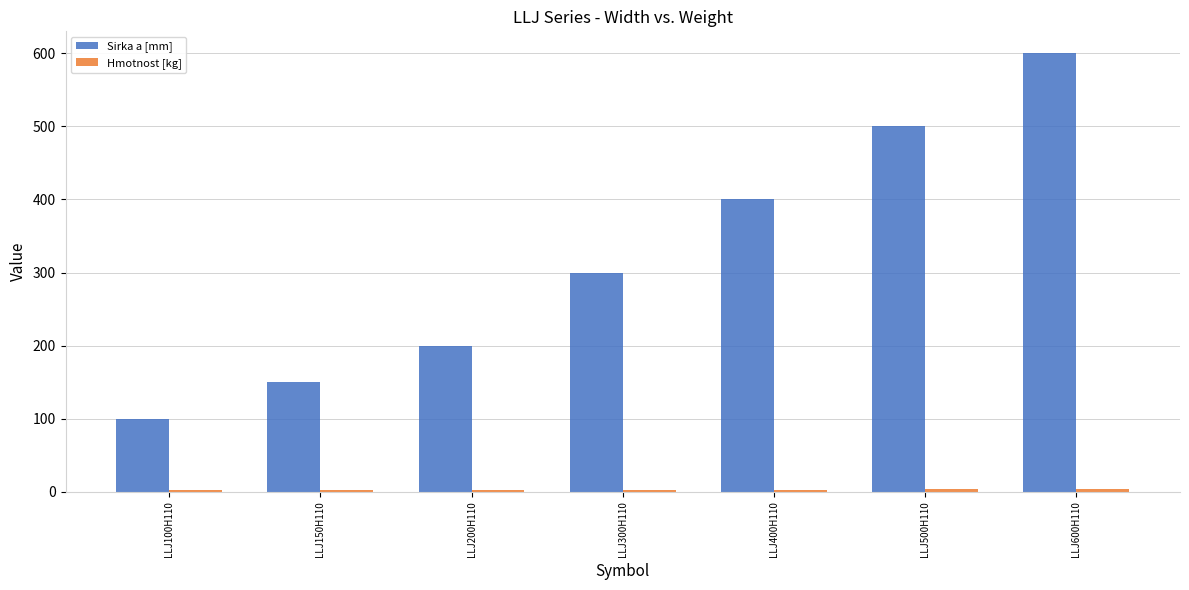

What is the highest value of the Sirka a [mm] series?

600.0